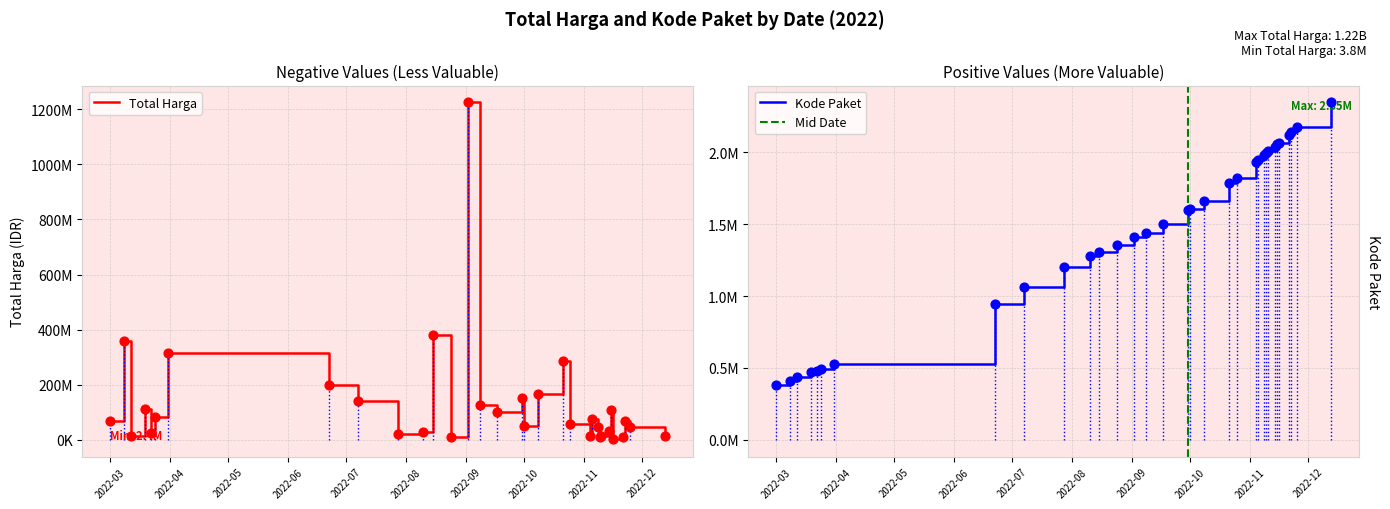

Is the value of Total Harga at 2022-08-24 greater than the value of Kode Paket at 2022-09-30?

Yes